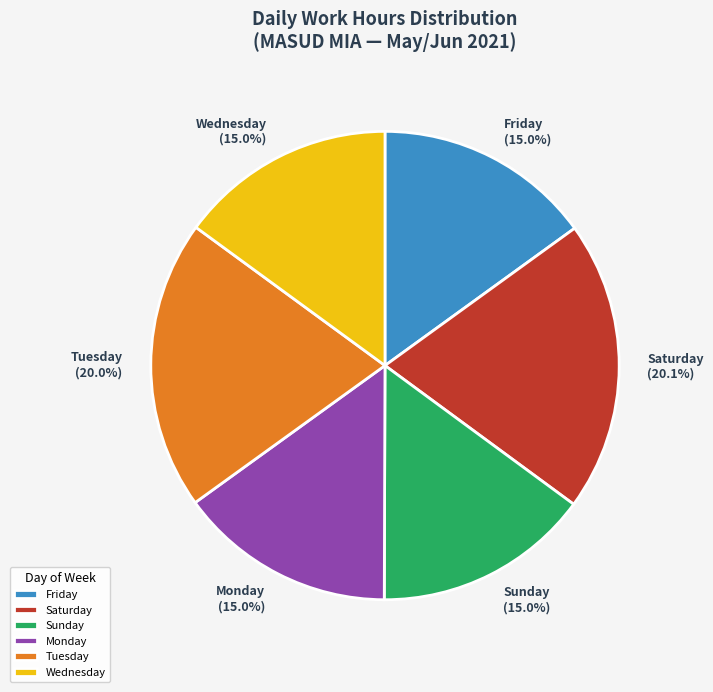

What is the ratio of the value at Saturday to the value at Tuesday?

1.0